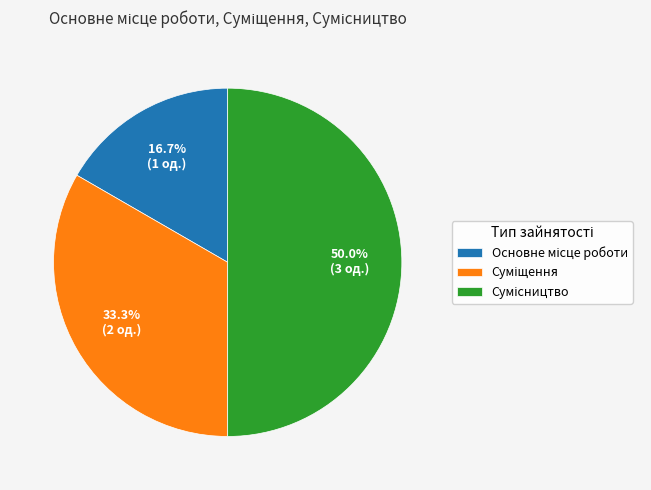

Rank the categories by value from highest to lowest.

Сумісництво, Суміщення, Основне місце роботи